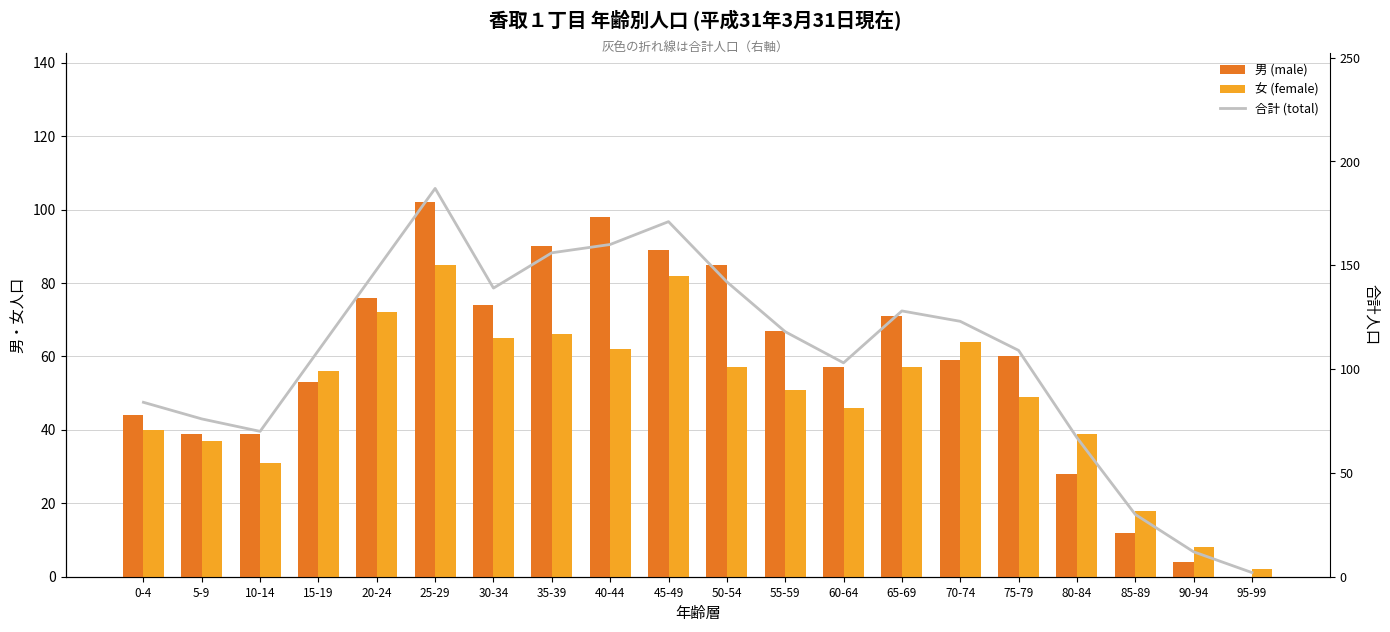

Which series changed the most between 20-24 and 40-44?

男 (male)